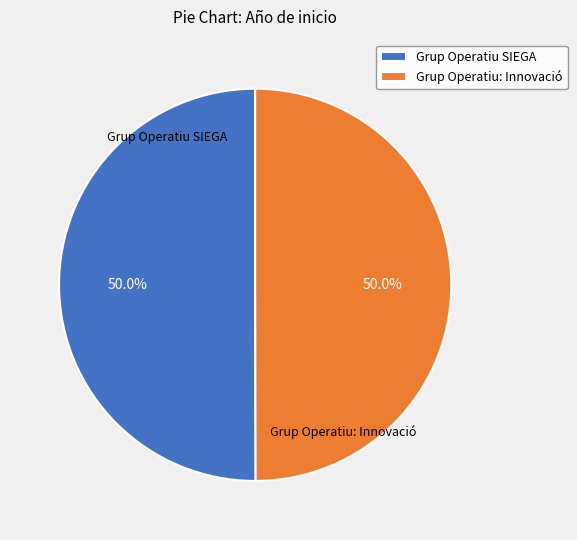

How many segments does this pie chart have?

2